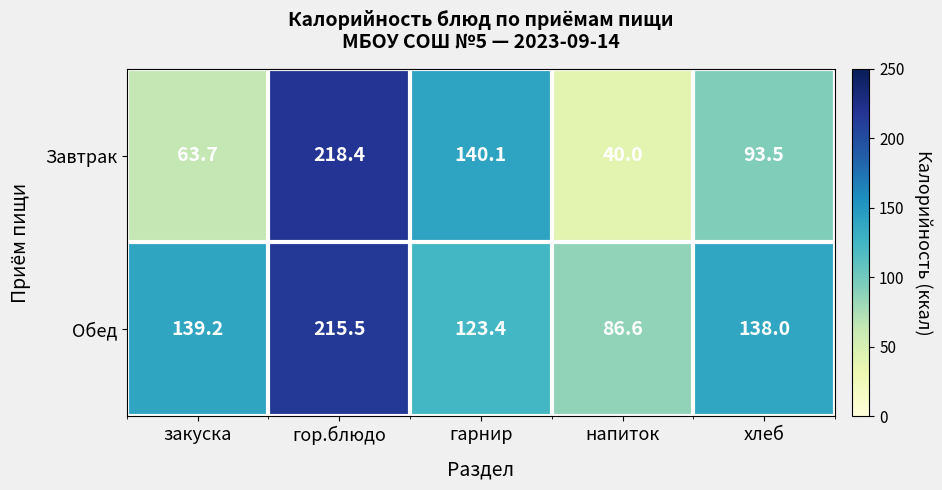

The Обед series shows 139.2 at закуска. True or false?

True